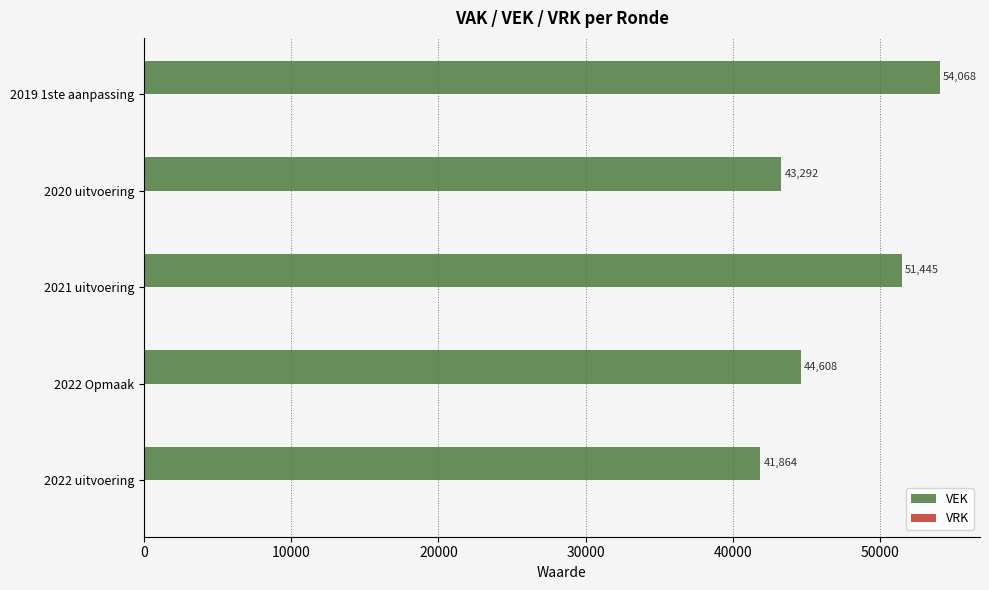

Rank the categories by value from highest to lowest.

2019 1ste aanpassing, 2021 uitvoering, 2022 Opmaak, 2020 uitvoering, 2022 uitvoering